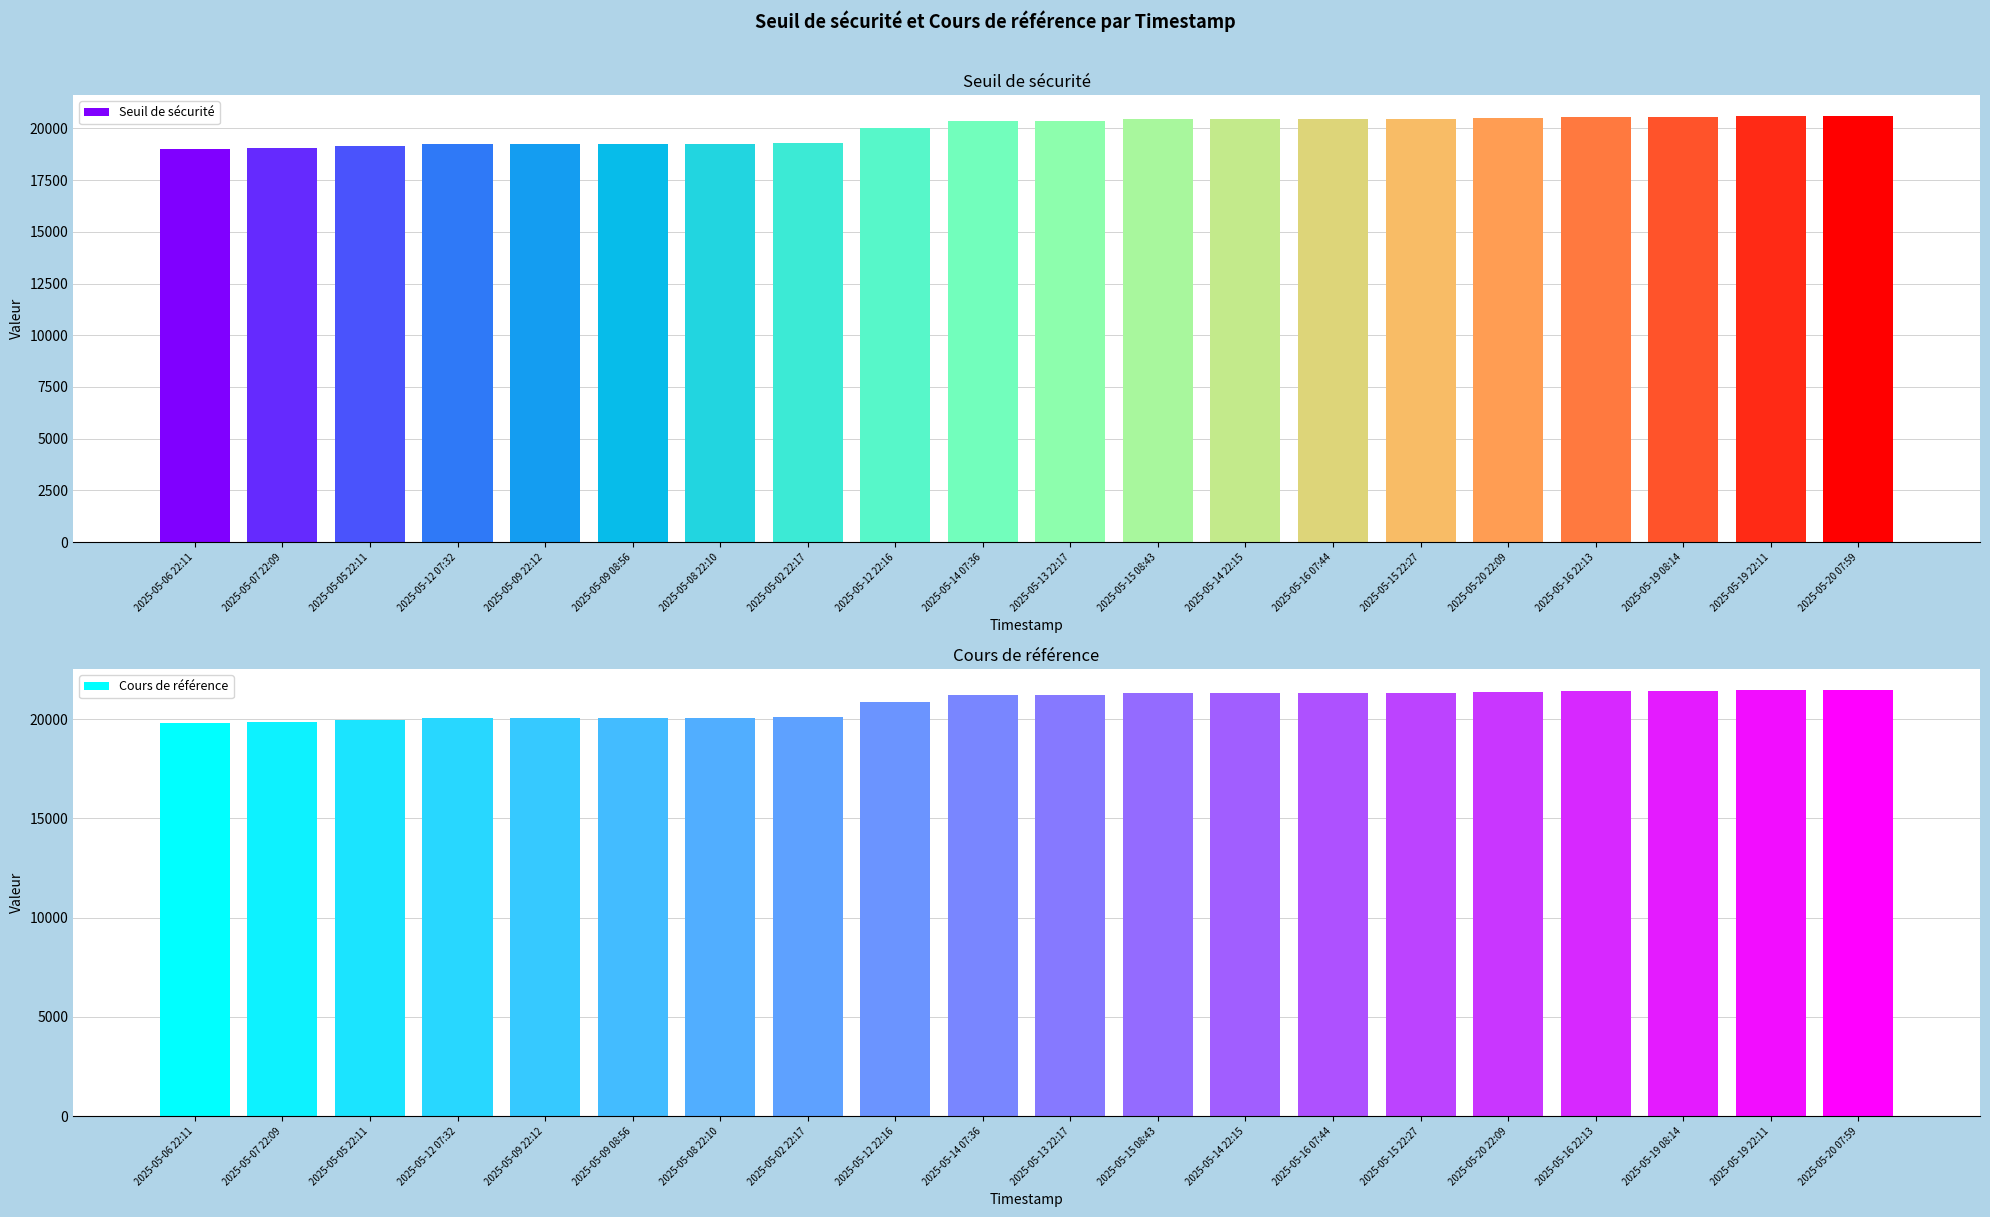

What is the value of the Seuil de sécurité bar at the 18th from the left?

20570.4